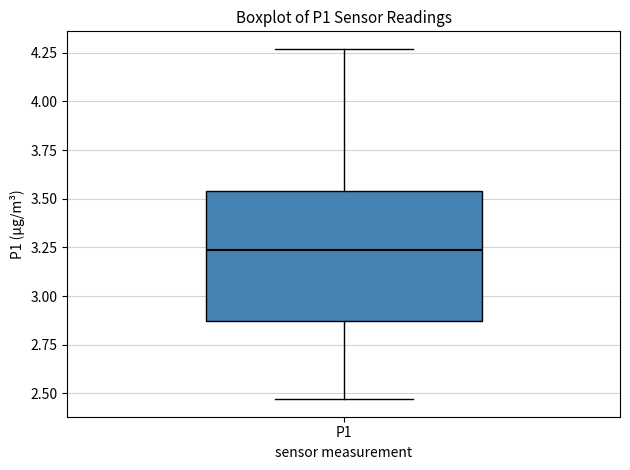

Where is the upper edge of the box for P1 on the y-axis? The values are not printed on the chart, so give them approximately, as read against the axis.

3.55